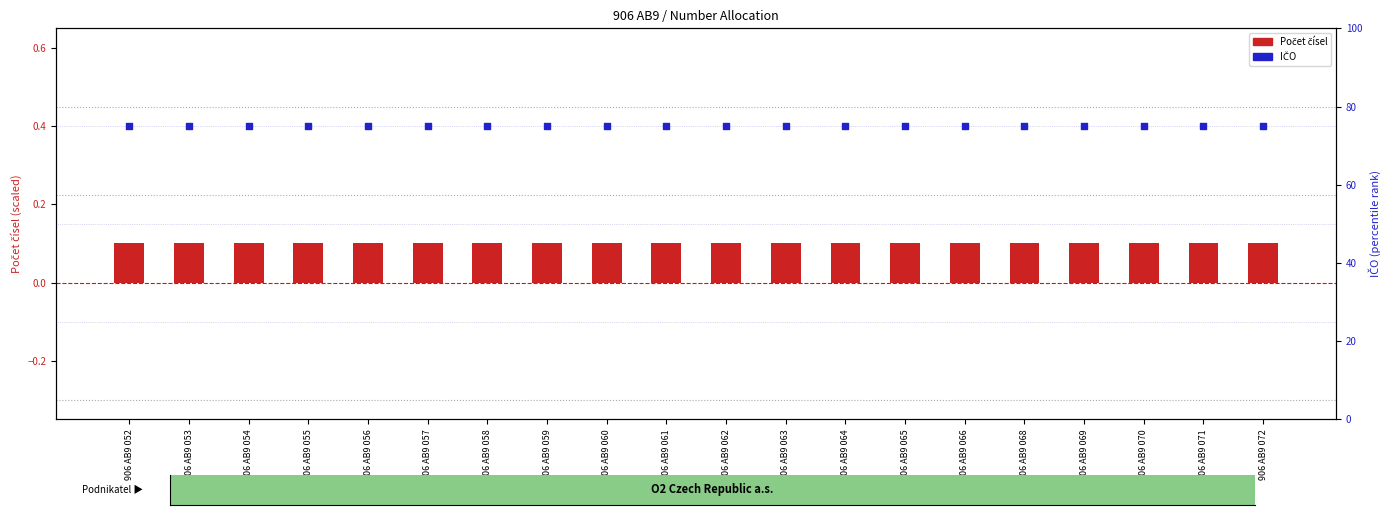

What is the total value across all series at 906 AB9 056?

75.1